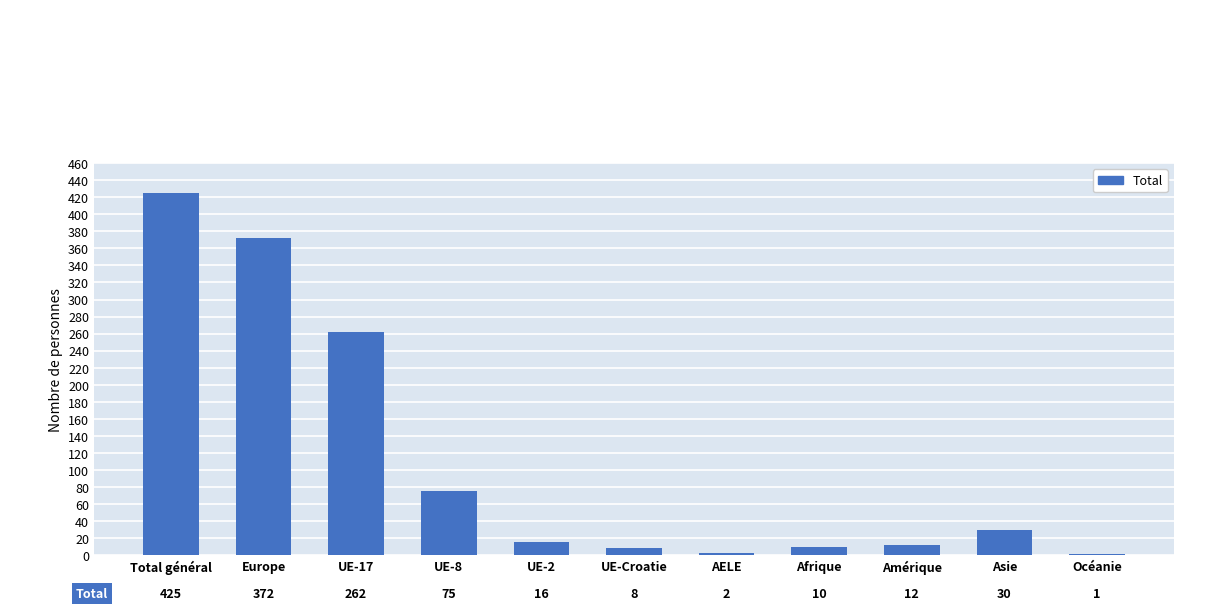

Reading left to right, extract all data points from this chart.

425	372	262	75	16	8	2	10	12	30	1